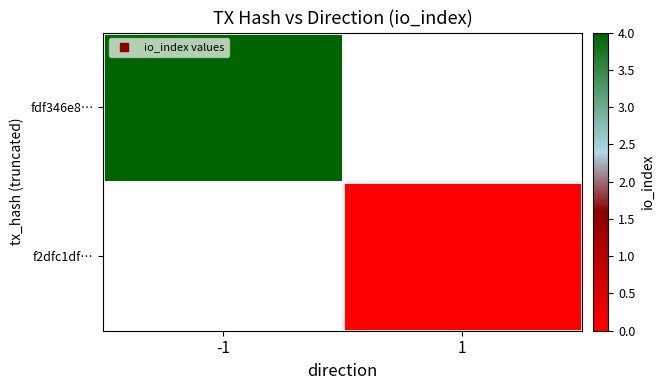

The fdf346e8… series shows 6.8 at -1. True or false?

False